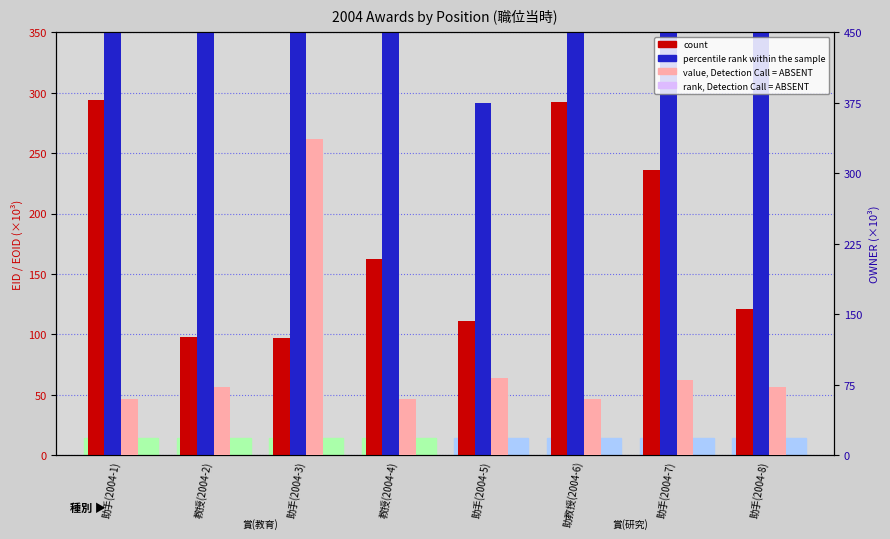

True or false: value, Detection Call = ABSENT has a value of 73.1 at 助手(2004-8).

True